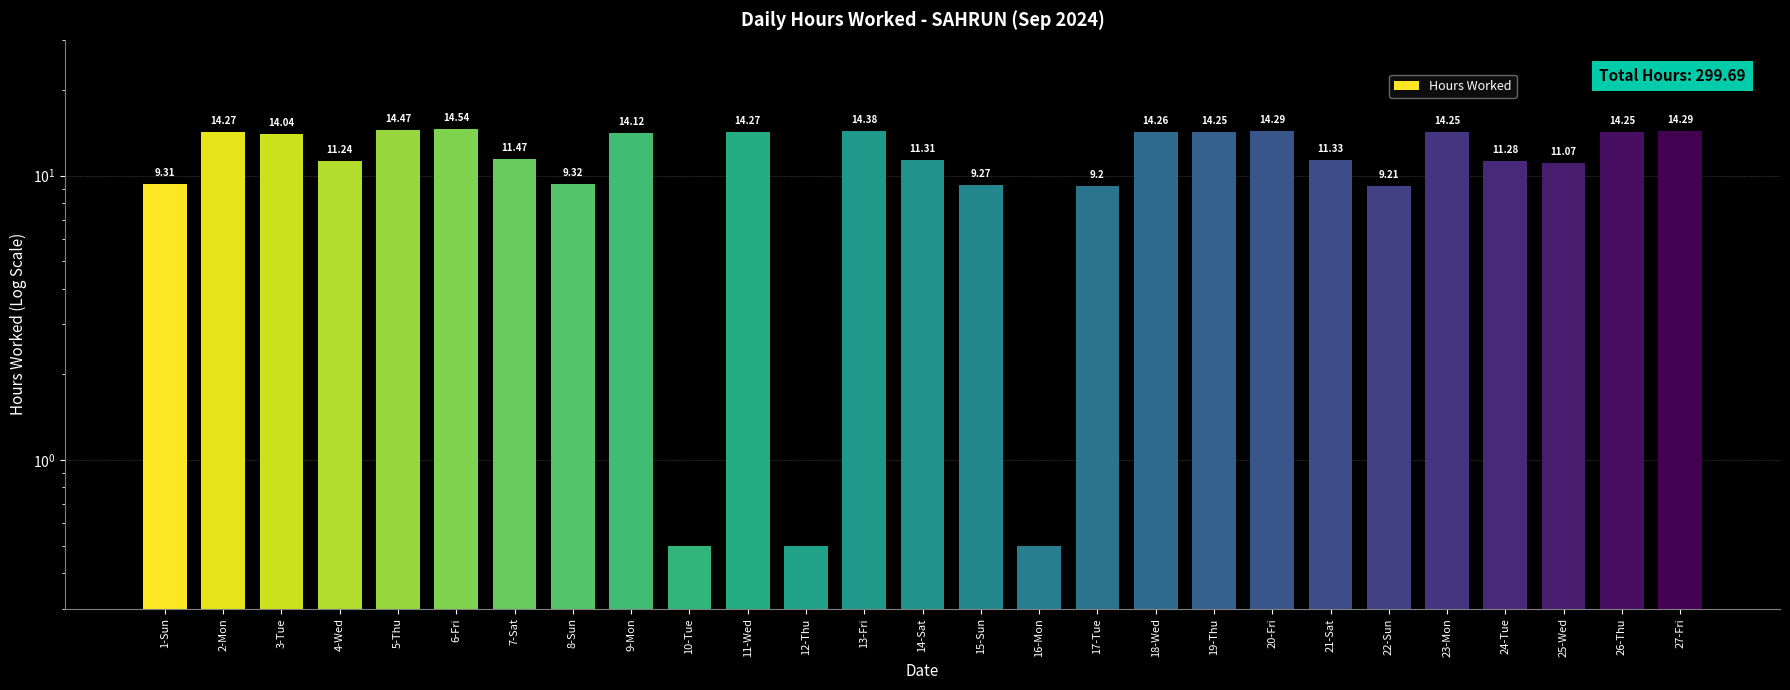

What is the value of the 20th bar from the left?

14.3